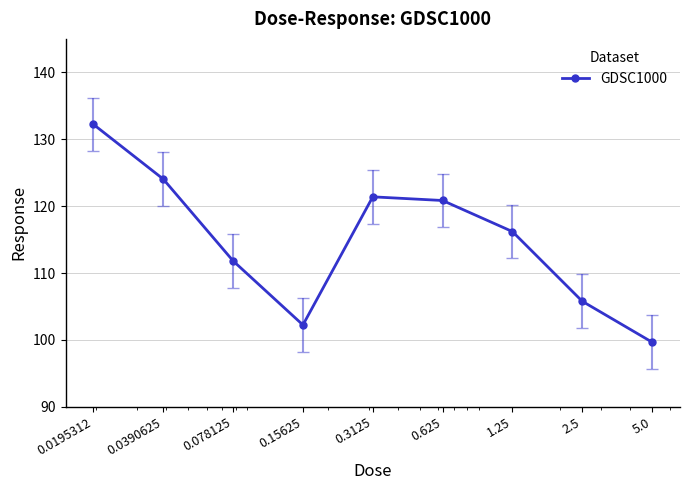

What is the value of the 9th point from the left?

99.7